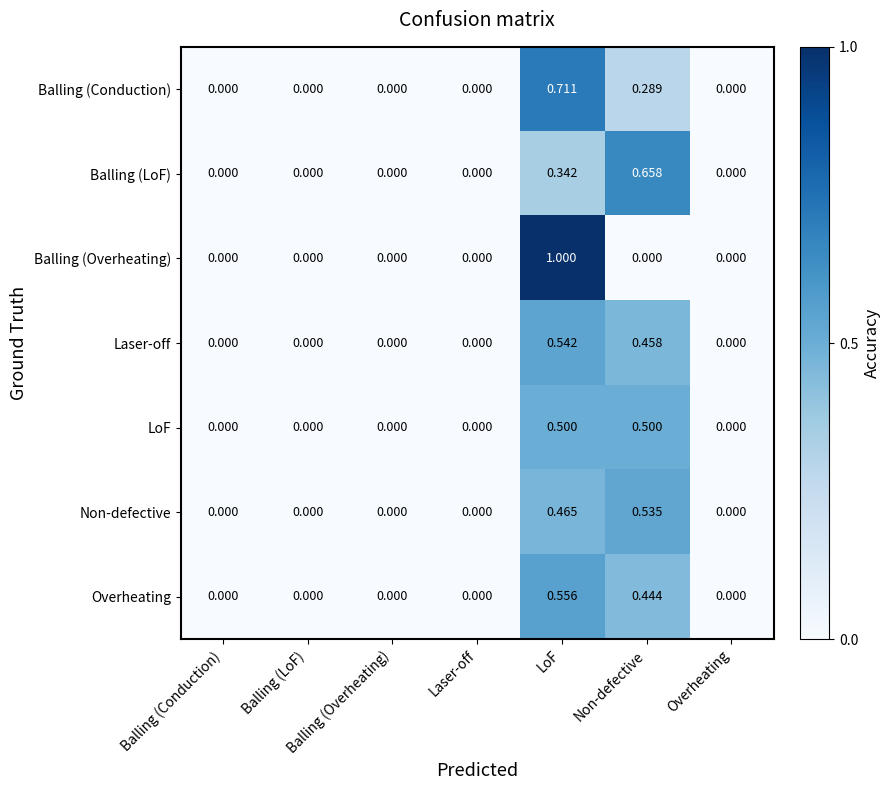

Between Balling (Conduction) and Non-defective, which series saw the biggest shift?

Balling (LoF)